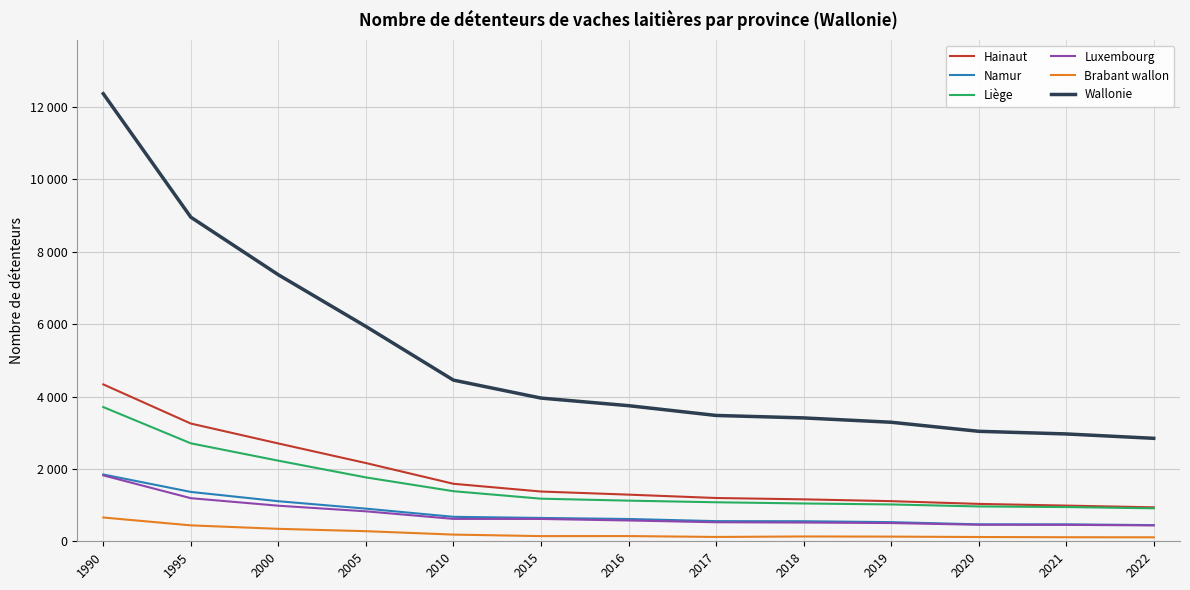

What is the difference between the Brabant wallon values at 2016 and 1990?

513